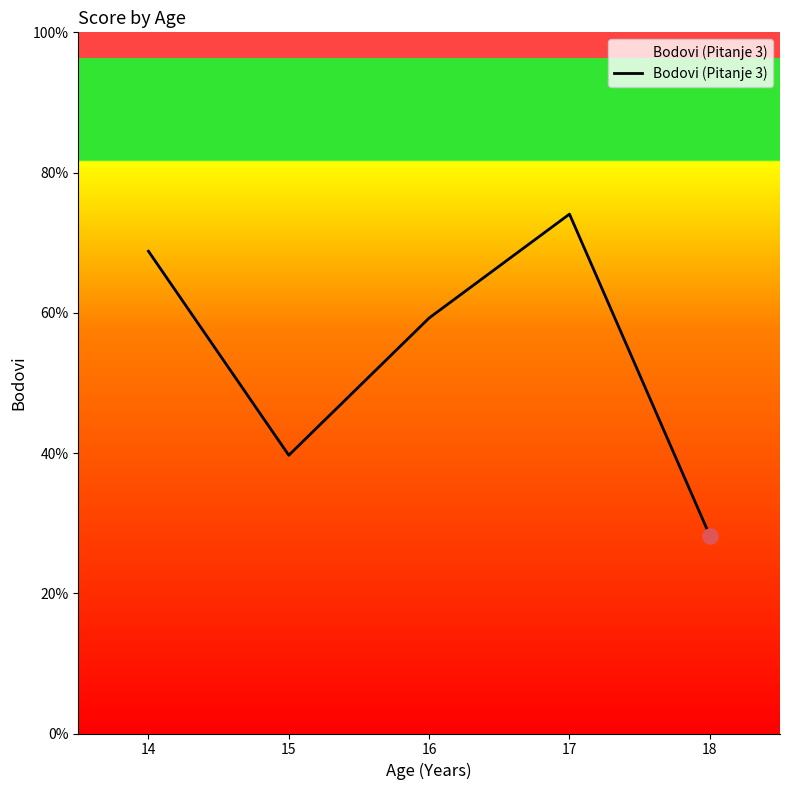

Which has a higher value, 14 or 17?

17